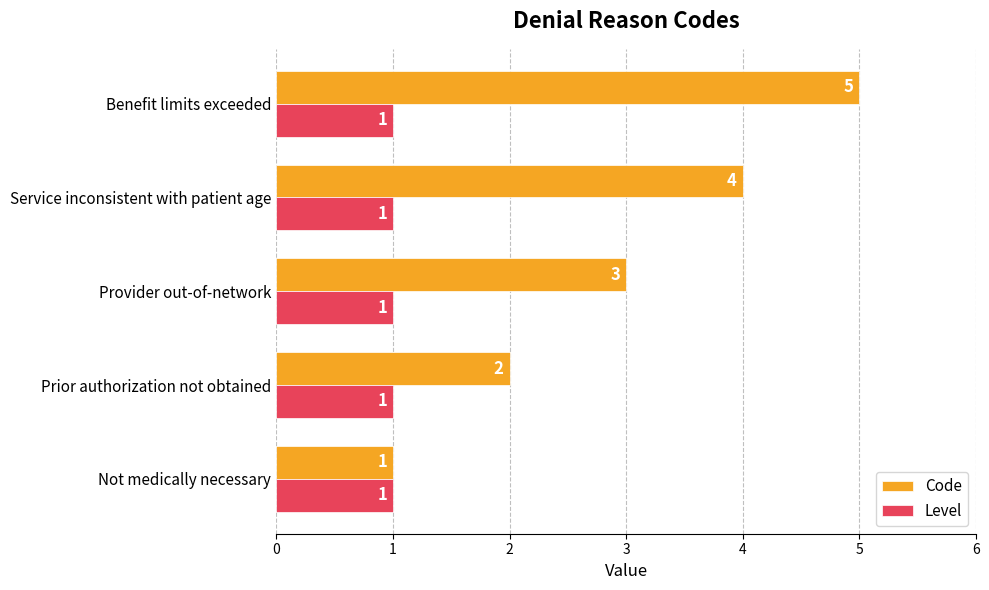

True or false: Code has a value of 1 at Not medically necessary.

True